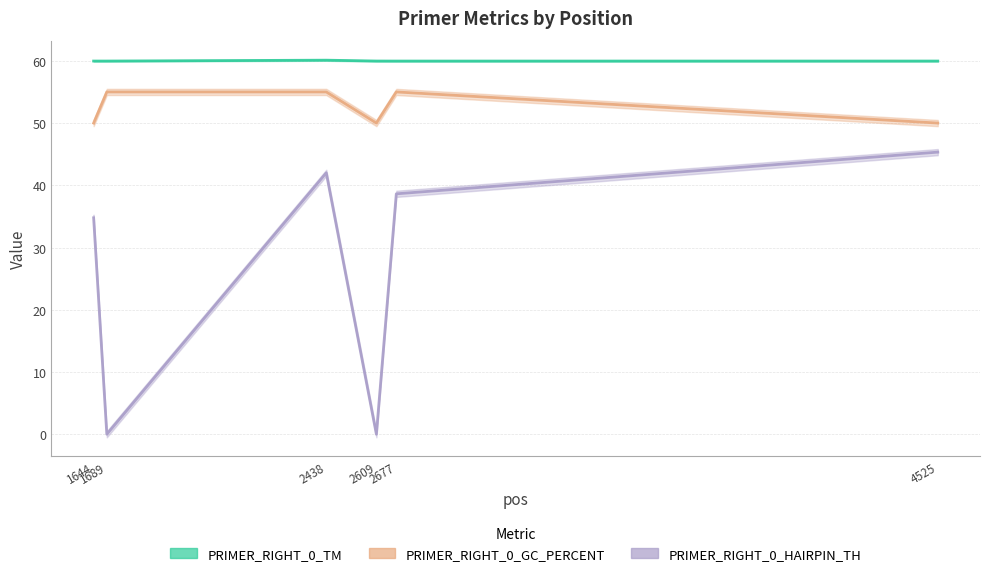

Which series has the largest total across all categories?

PRIMER_RIGHT_0_TM